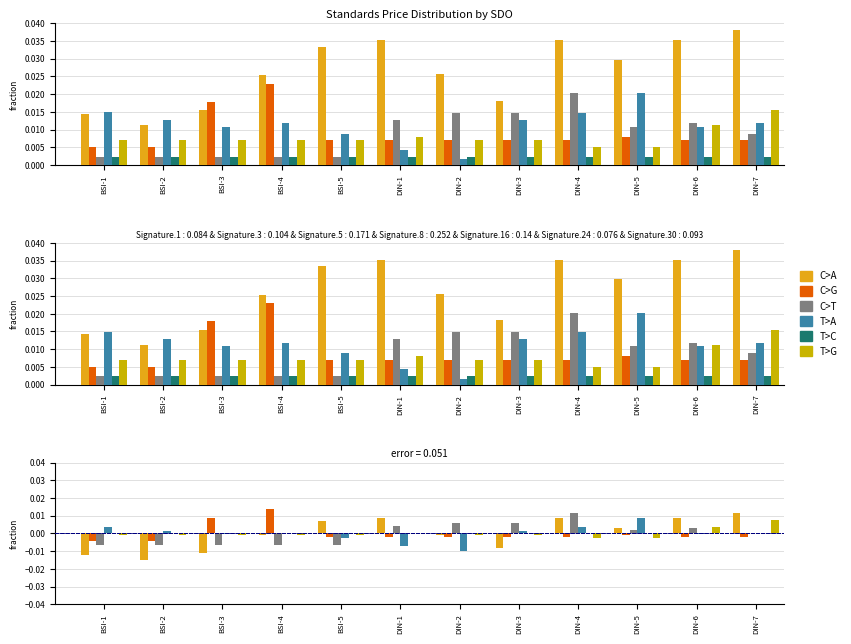

Between BSI-3 and BSI-2, which is larger?

BSI-3